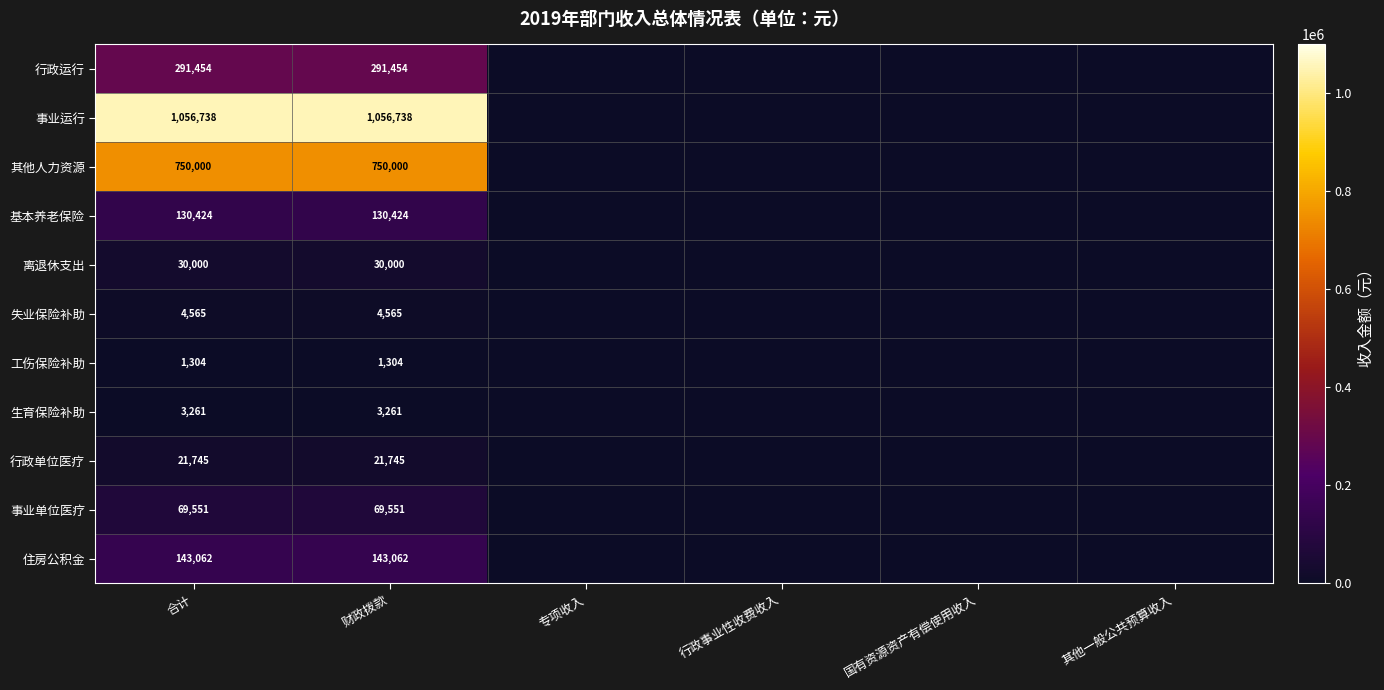

At 合计, list the series in order from smallest to largest.

工伤保险补助, 生育保险补助, 失业保险补助, 行政单位医疗, 离退休支出, 事业单位医疗, 基本养老保险, 住房公积金, 行政运行, 其他人力资源, 事业运行